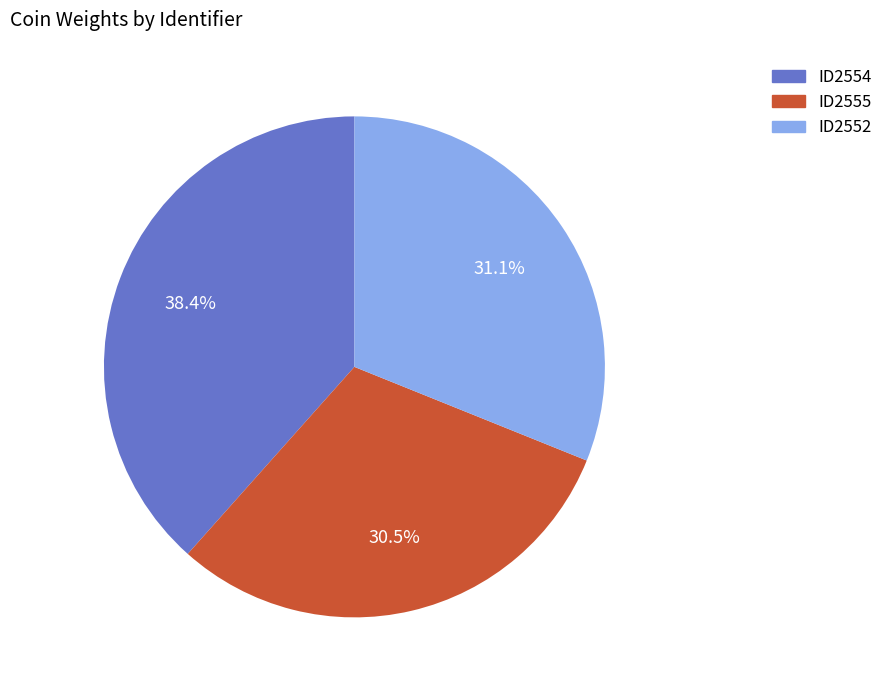

To the nearest percent, what percentage of the pie is ID2552?

31%